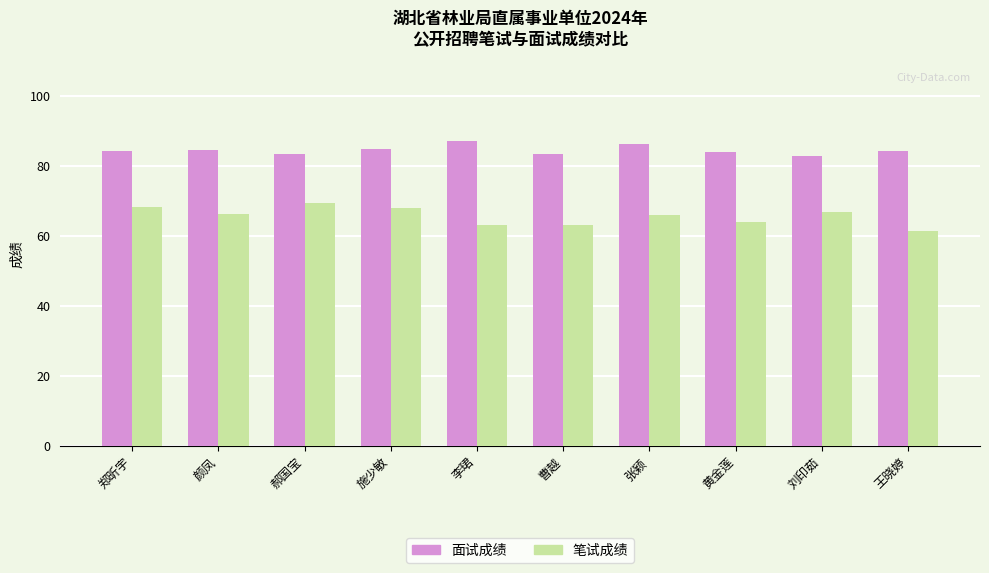

How many series are shown in this chart?

2